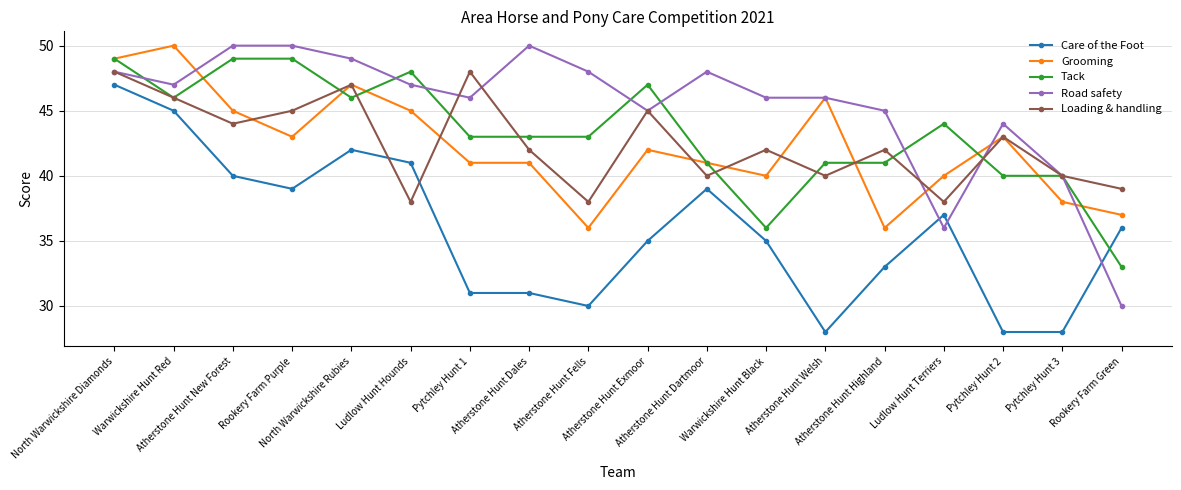

What is the spread (max minus min) of values at Ludlow Hunt Hounds?

10